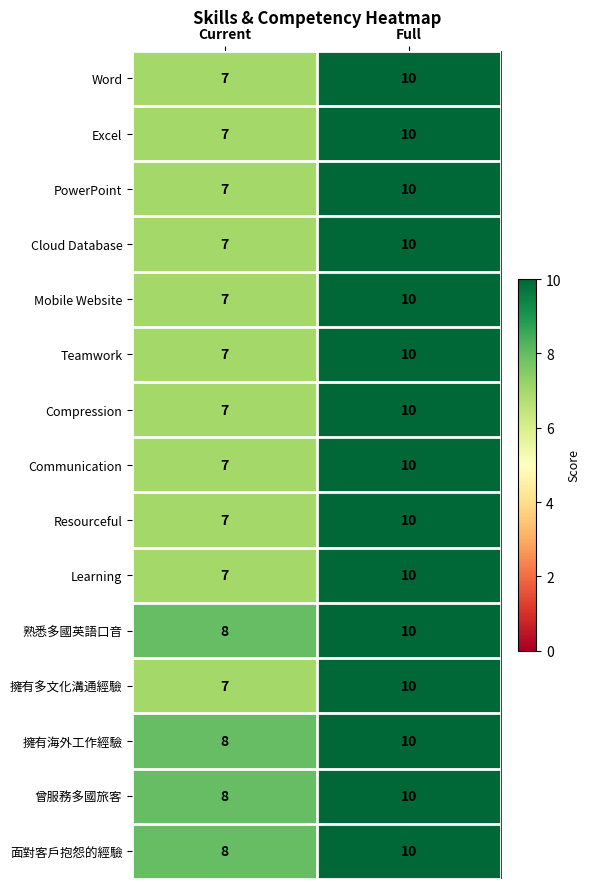

What is the total value across all series at Full?

150